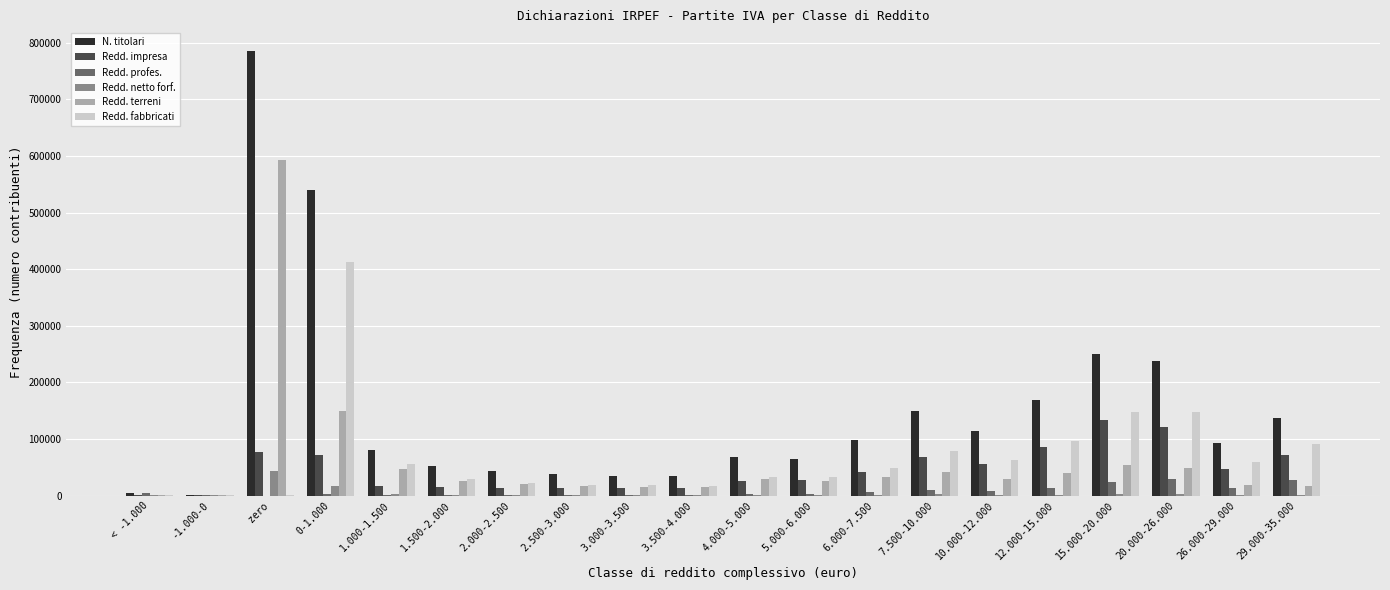

What is the sum of all Redd. netto forf. values?

79421